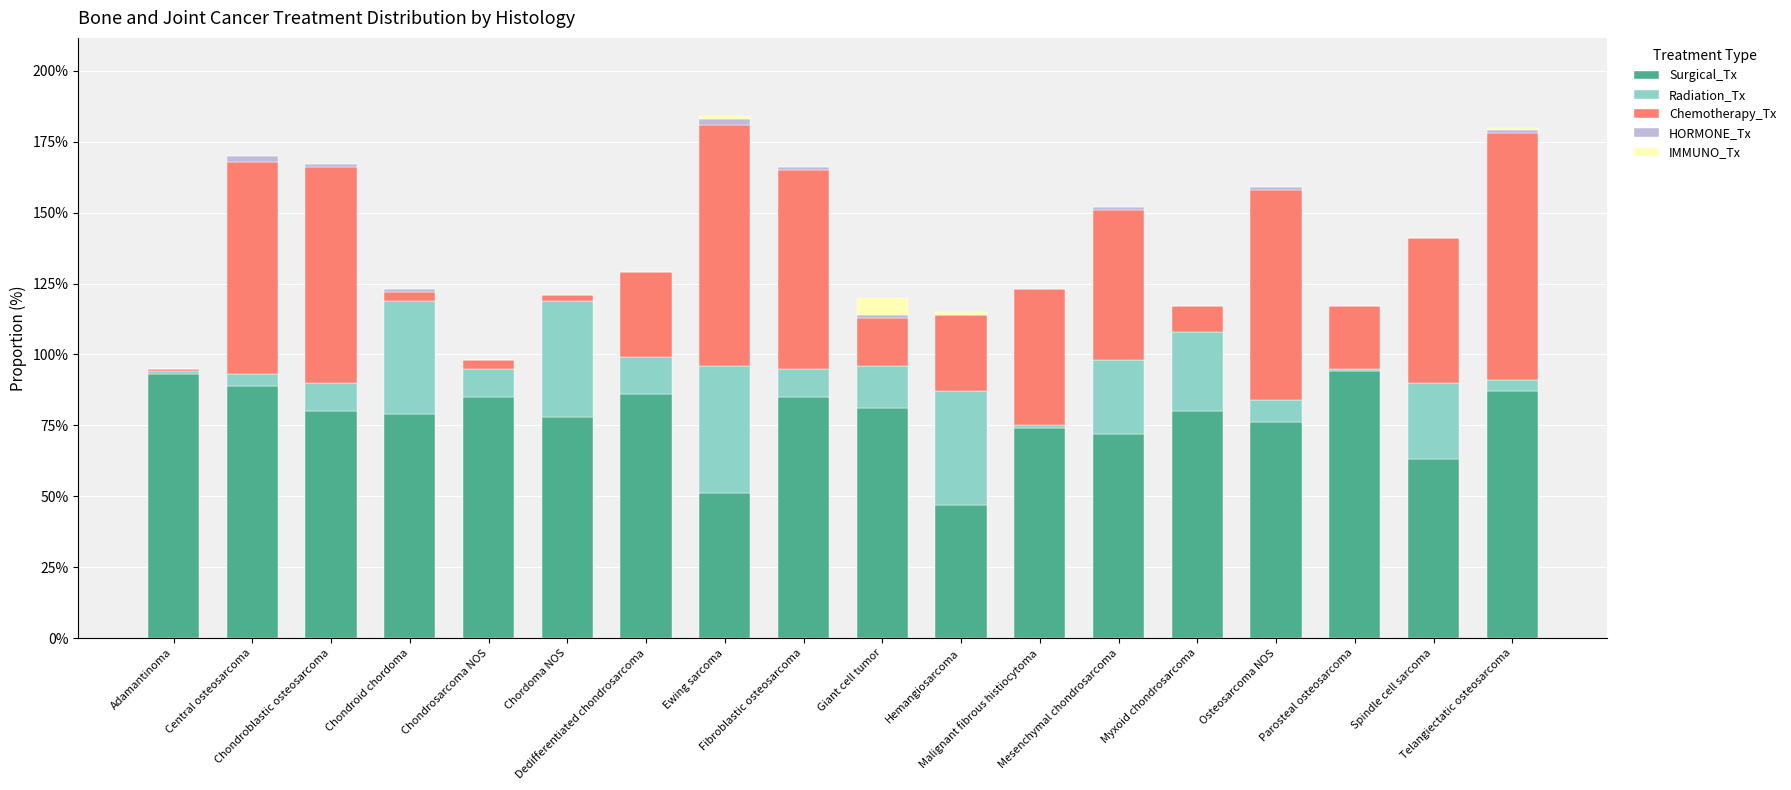

Are the bars grouped side by side (vs. stacked)?

No